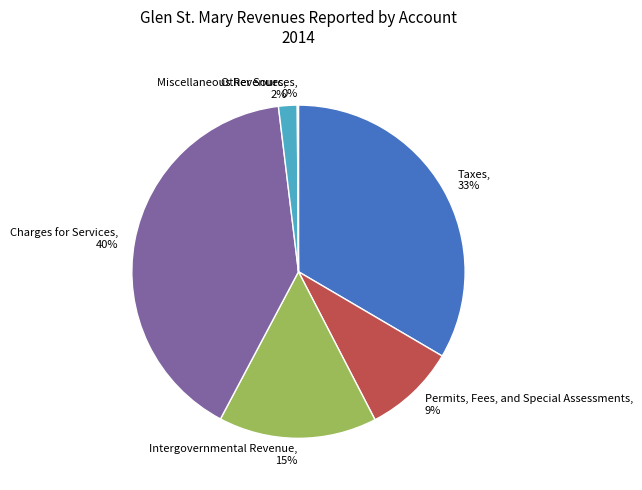

True or false: Miscellaneous Revenues accounts for 16% of the total.

False